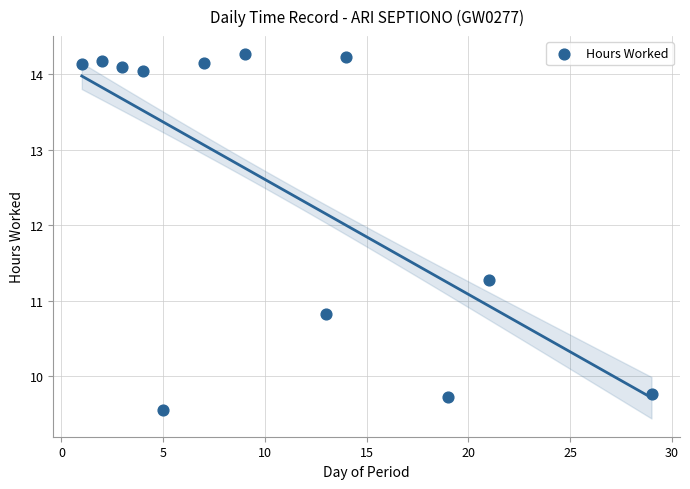

What Y value in the scatter plot is closest to 11?

10.8